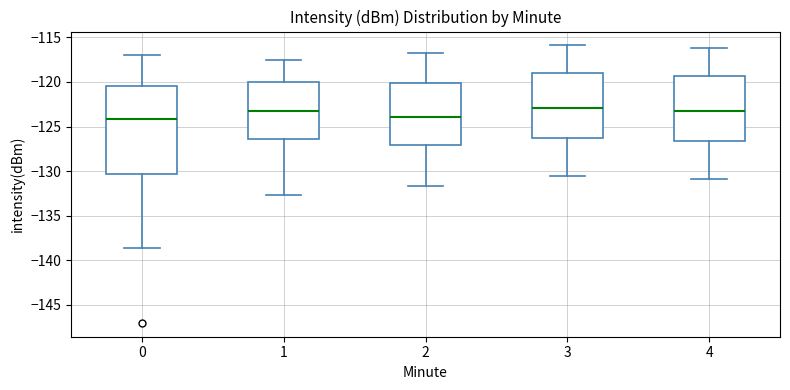

Reading left to right, read every box against the y-axis: the position of its median line, the range the box covers, and the ends of its whiskers. The values are not printed on the chart, so give them approximately, as read against the axis.

0: median -124.0, box -130.5 to -120.5, whiskers -138.5 to -117.0
1: median -123.5, box -126.5 to -120.0, whiskers -132.5 to -117.5
2: median -124.0, box -127.0 to -120.0, whiskers -131.5 to -117.0
3: median -123.0, box -126.5 to -119.0, whiskers -130.5 to -116.0
4: median -123.0, box -126.5 to -119.5, whiskers -131.0 to -116.0